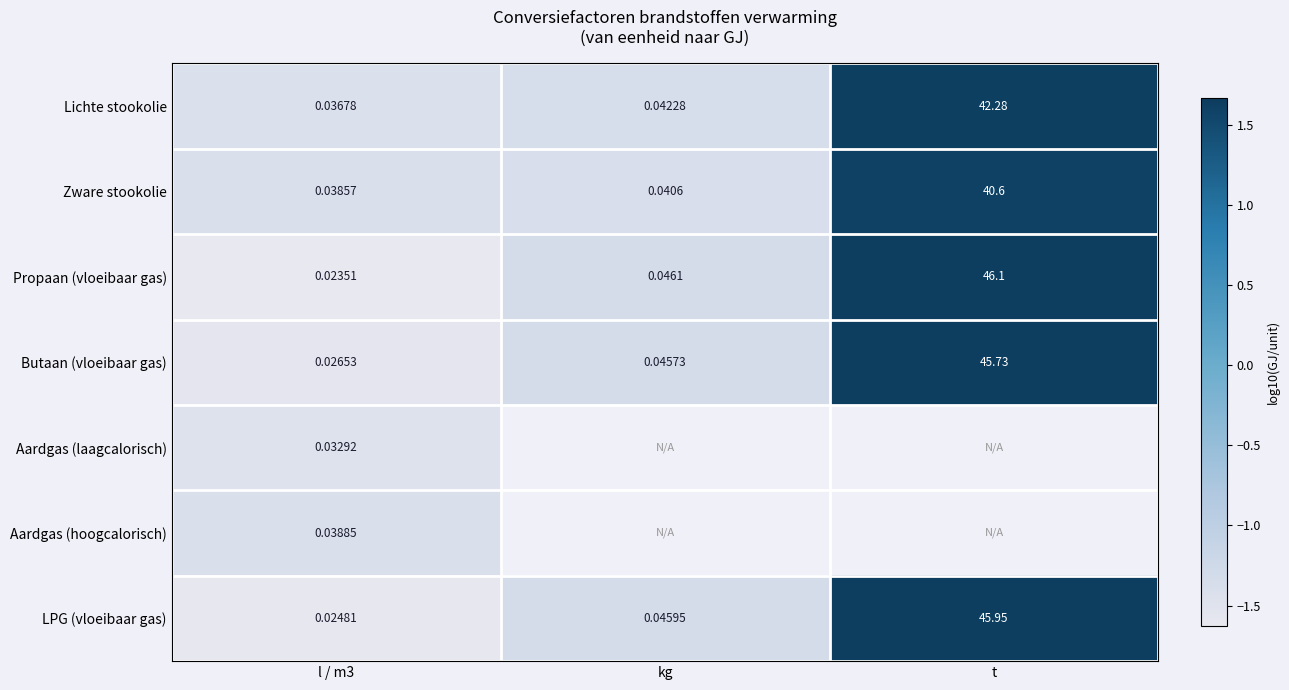

Which category has the highest value in the LPG (vloeibaar gas) series?

t